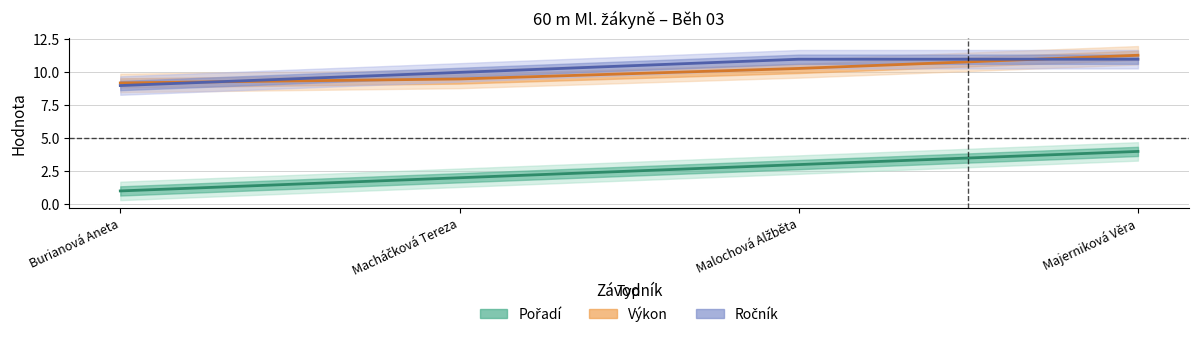

What is the difference between the second highest and second lowest values in the Výkon series?

0.8